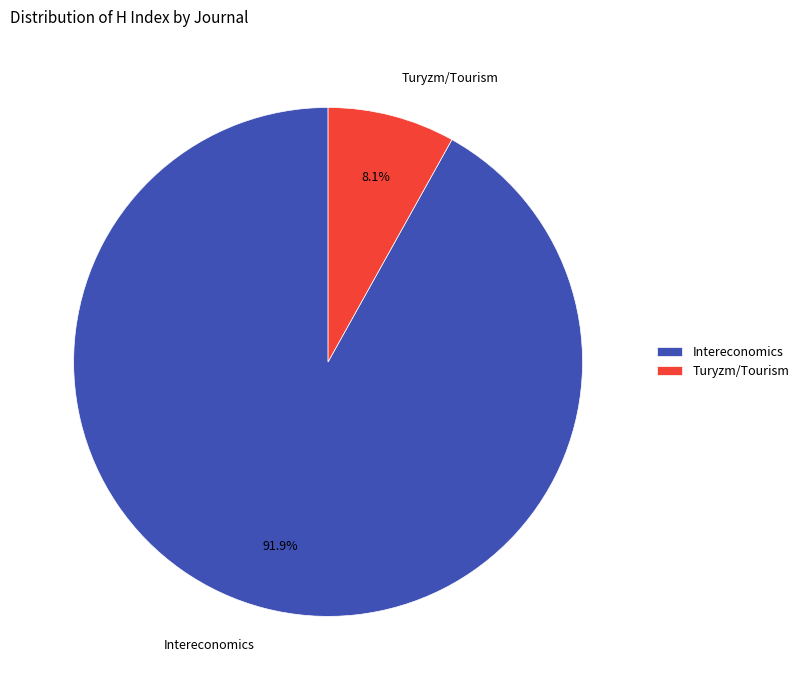

How many slices are in this pie chart?

2